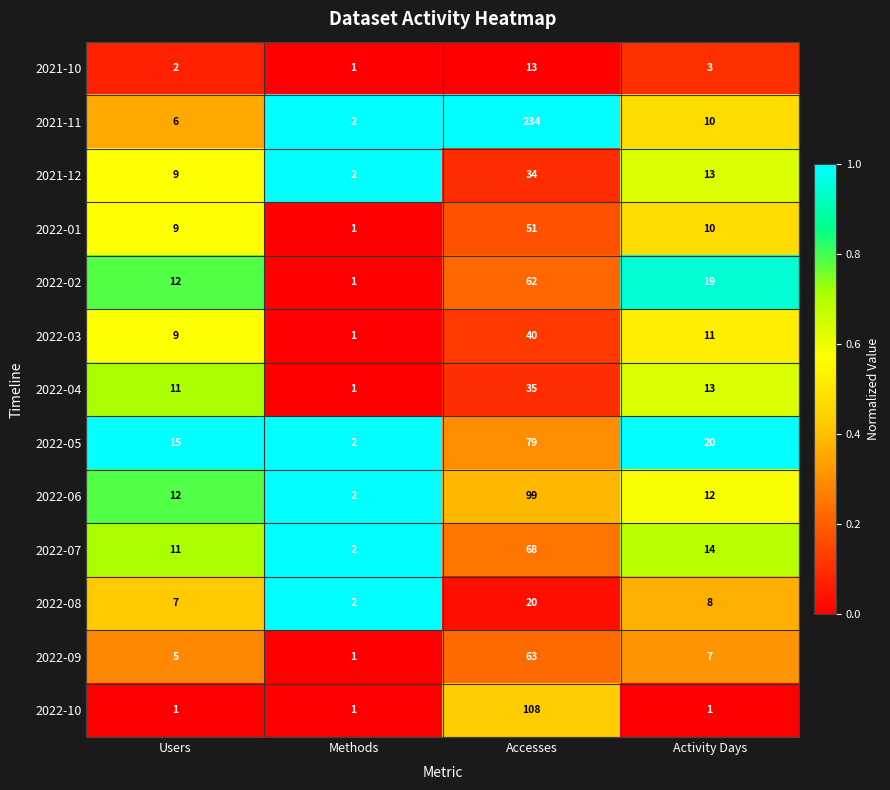

What value does the 2022-01 series have at Users, to the nearest 10?

10